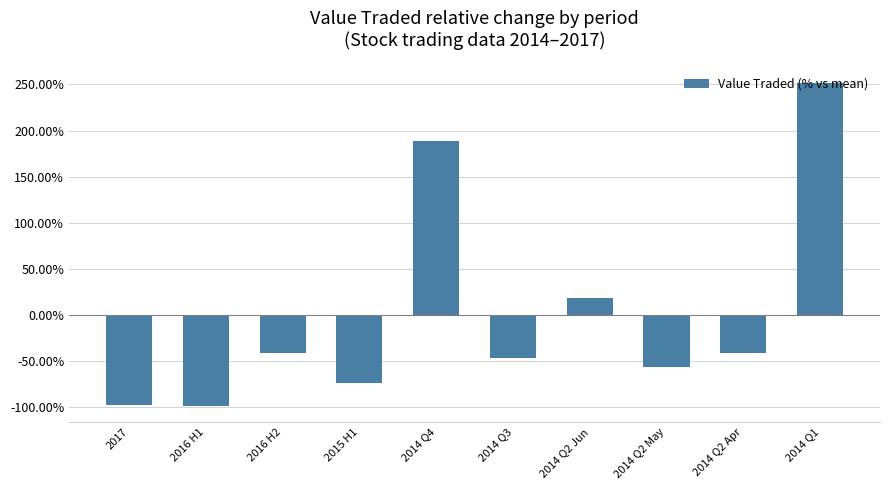

What is the approximate value at 2016 H1?

-99.1